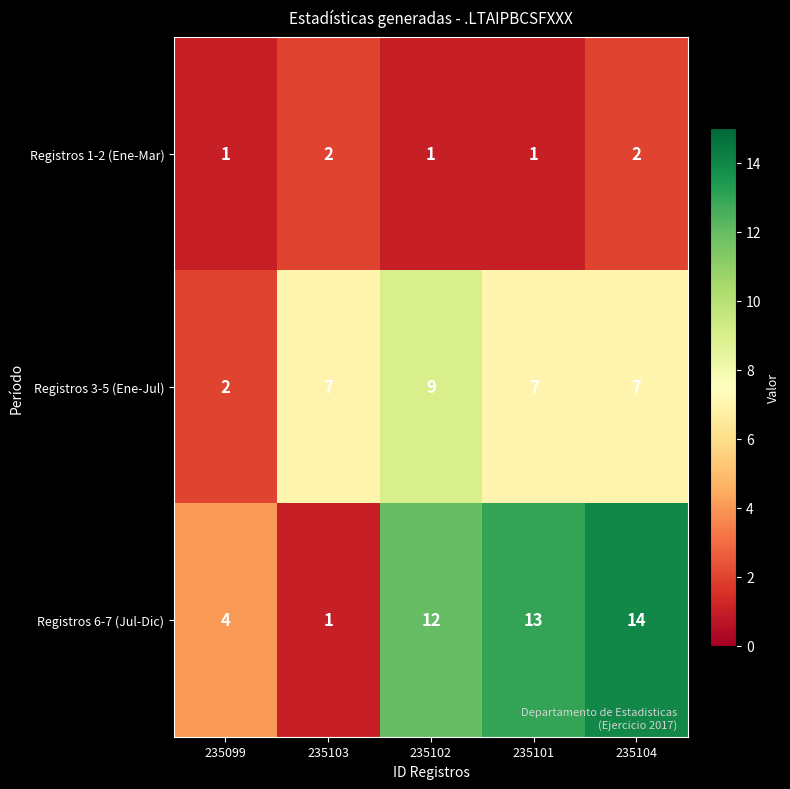

At how many categories does at least one series exceed 8?

3